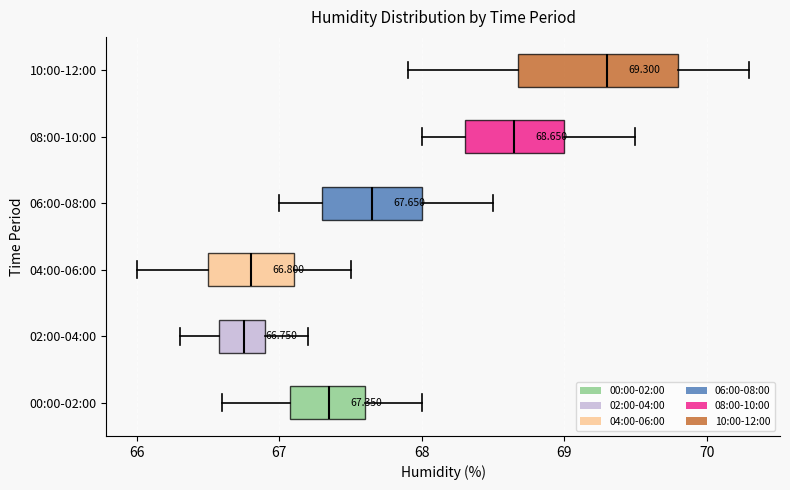

Which box is the widest, from its left edge to its right edge?

10:00-12:00